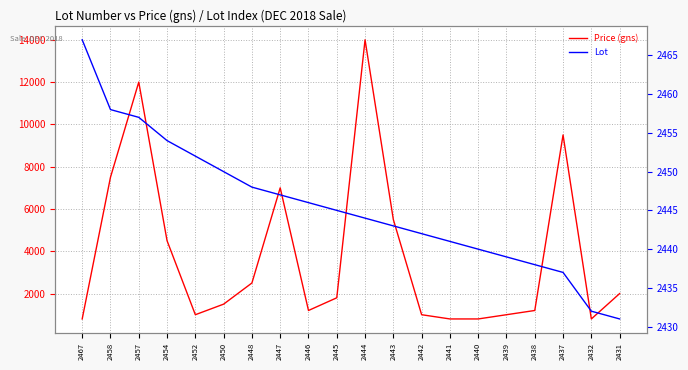

True or false: Lot and Price (gns) intersect in this chart.

True